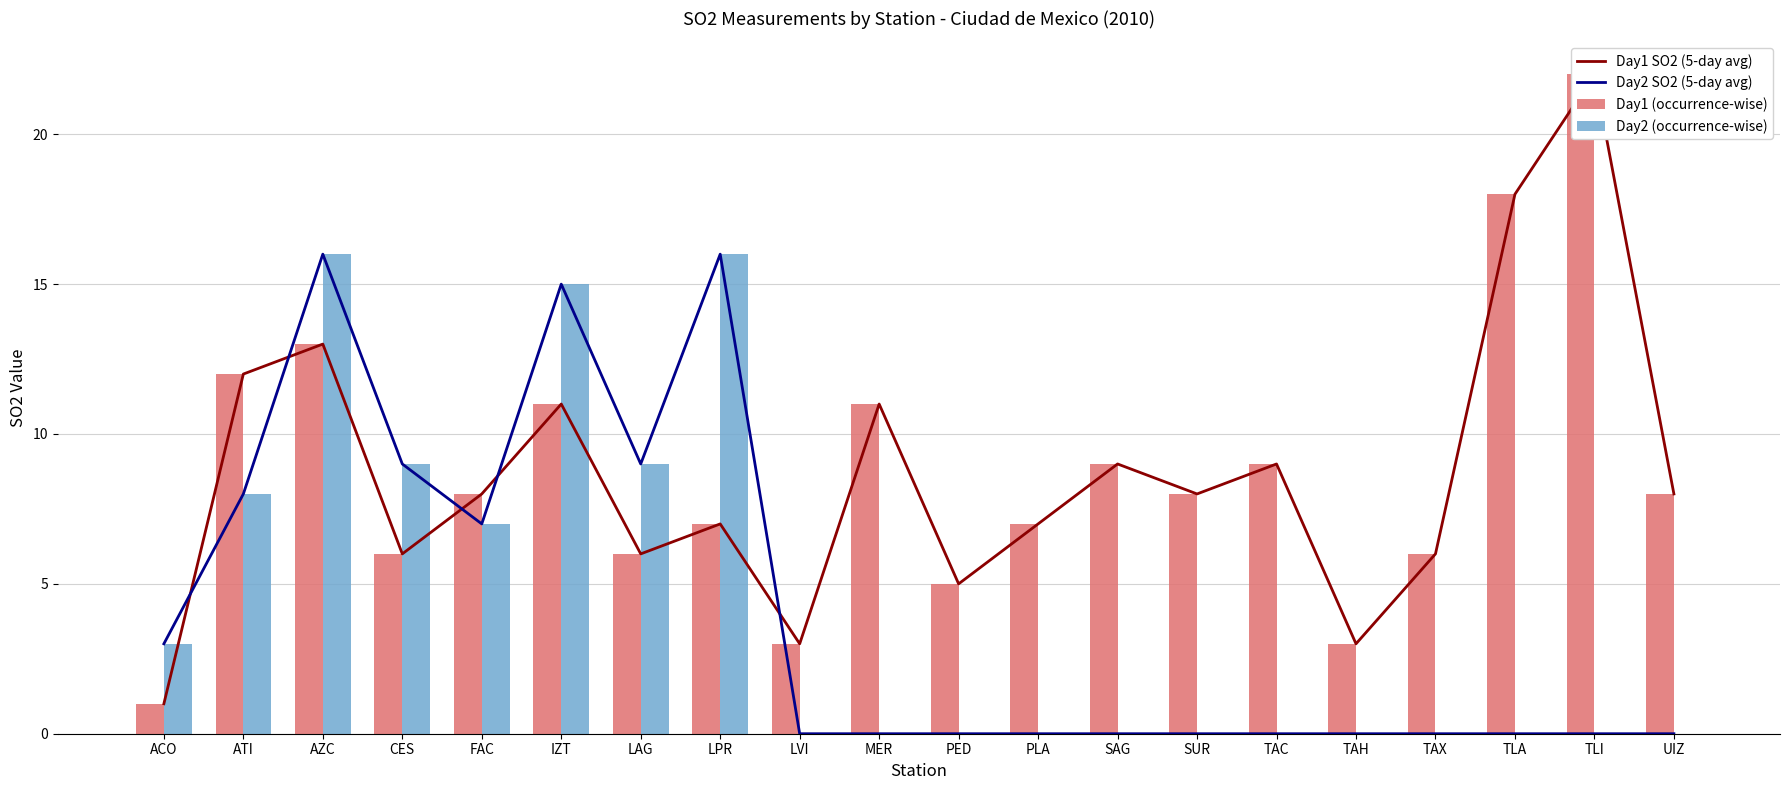

Reading left to right, list all the values displayed in this chart.

Day1 SO2 (5-day avg): 1	12	13	6	8	11	6	7	3	11	5	7	9	8	9	3	6	18	22	8
Day2 SO2 (5-day avg): 3	8	16	9	7	15	9	16	0	0	0	0	0	0	0	0	0	0	0	0
Day1 (occurrence-wise): 1	12	13	6	8	11	6	7	3	11	5	7	9	8	9	3	6	18	22	8
Day2 (occurrence-wise): 3	8	16	9	7	15	9	16	0	0	0	0	0	0	0	0	0	0	0	0